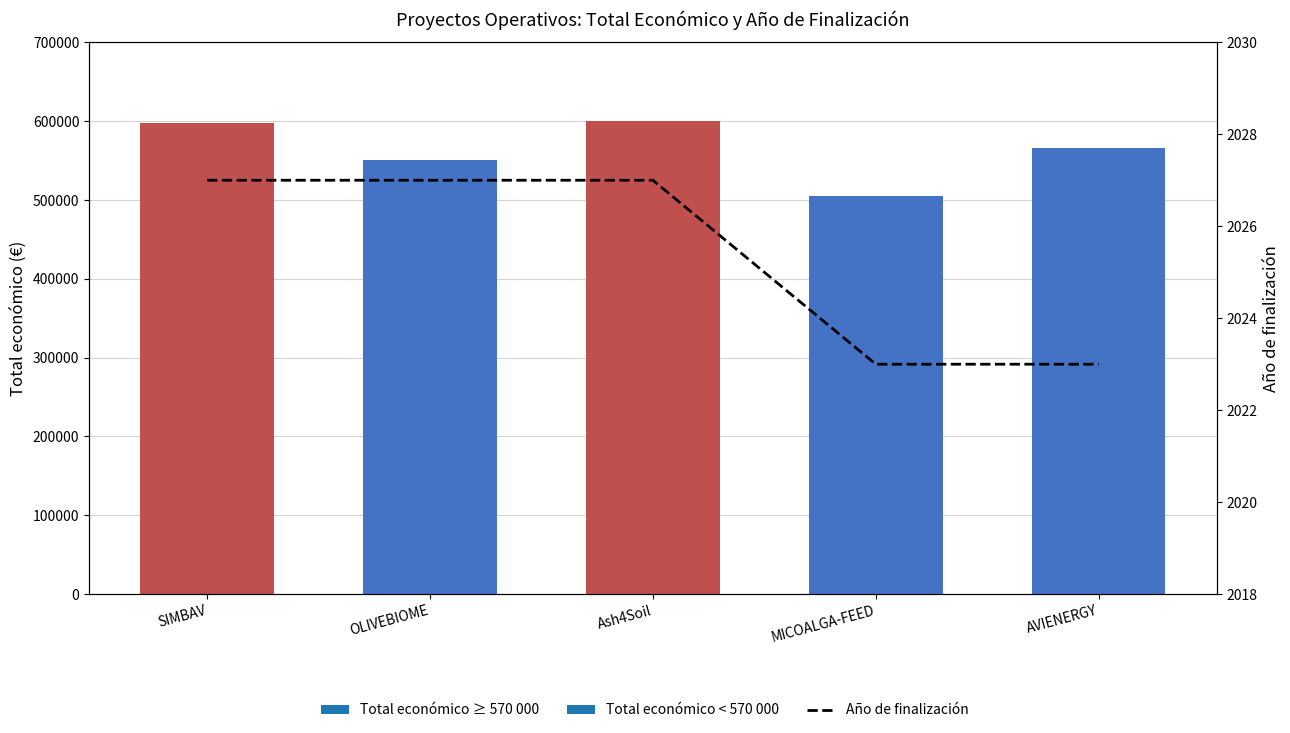

How many bars are there in total?

5